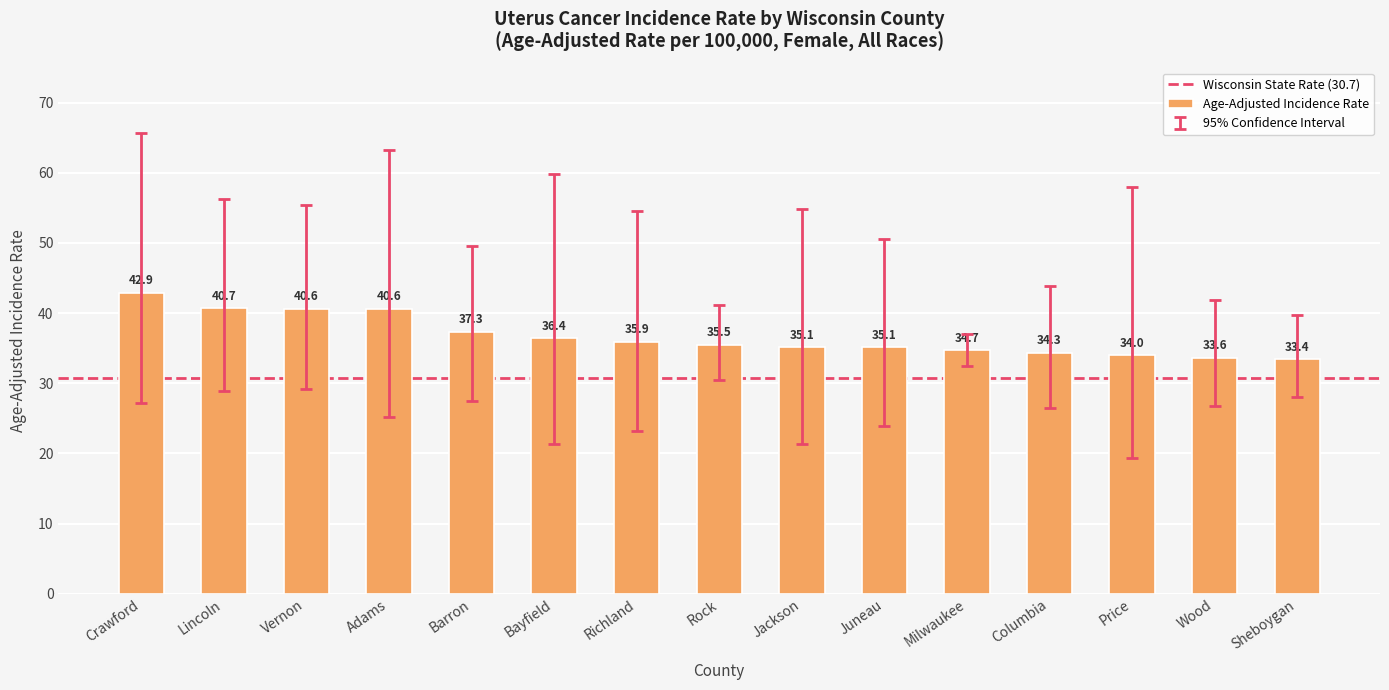

Where is the data nearest to the value 38?

Barron